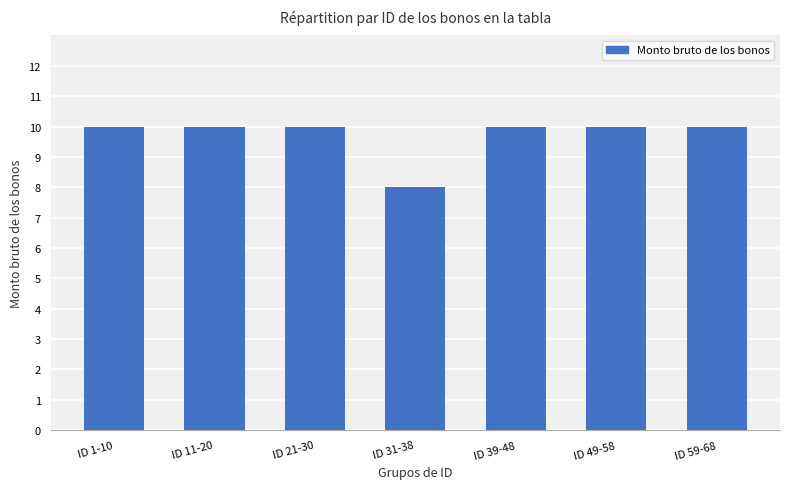

What is the sum of the values at ID 49-58 and ID 11-20?

20